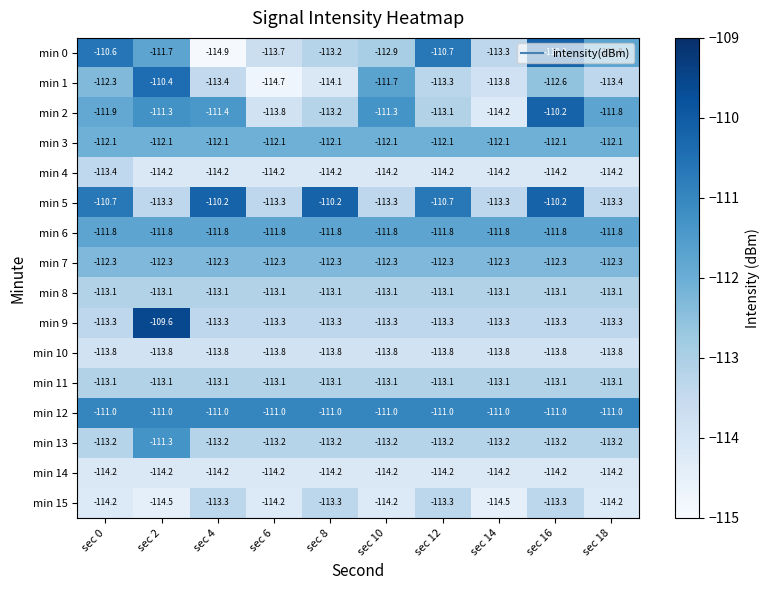

What is the approximate value of min 6 at sec 10?

-111.8